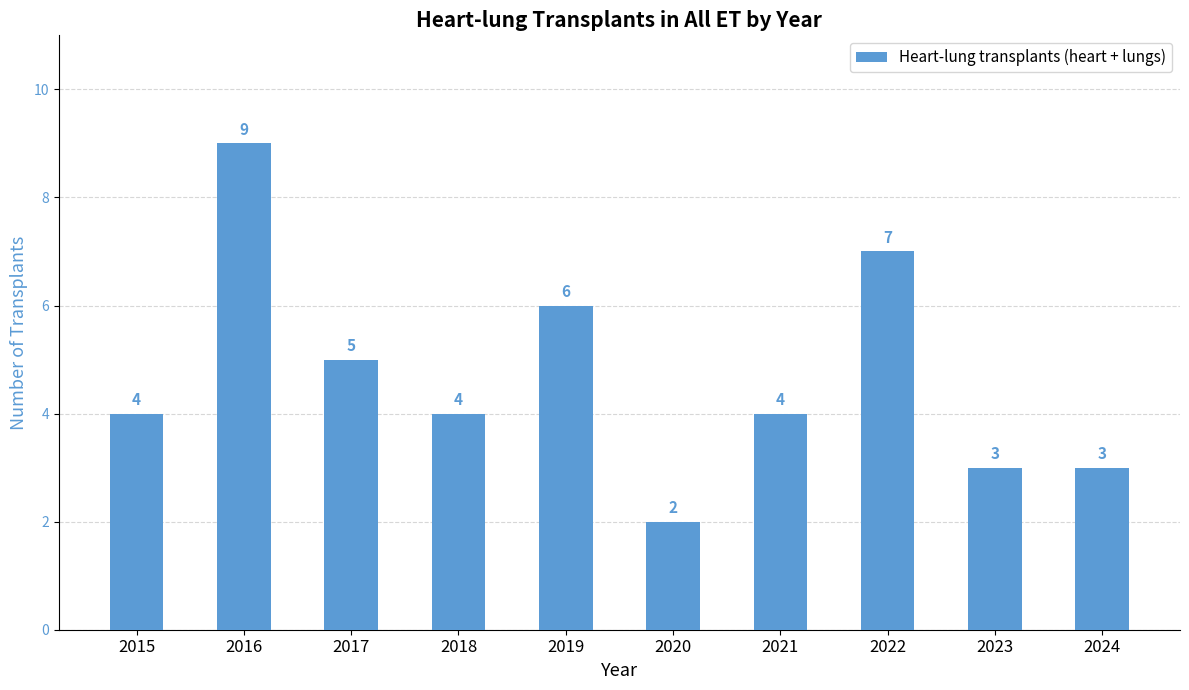

Reading right to left, extract all data points from this chart.

3	3	7	4	2	6	4	5	9	4